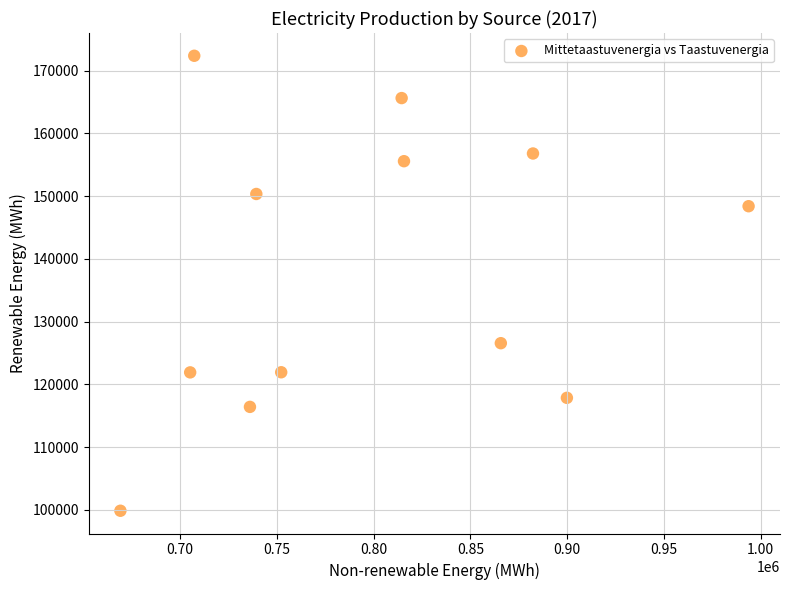

What Y value in the scatter plot is closest to 136098?

126548.6